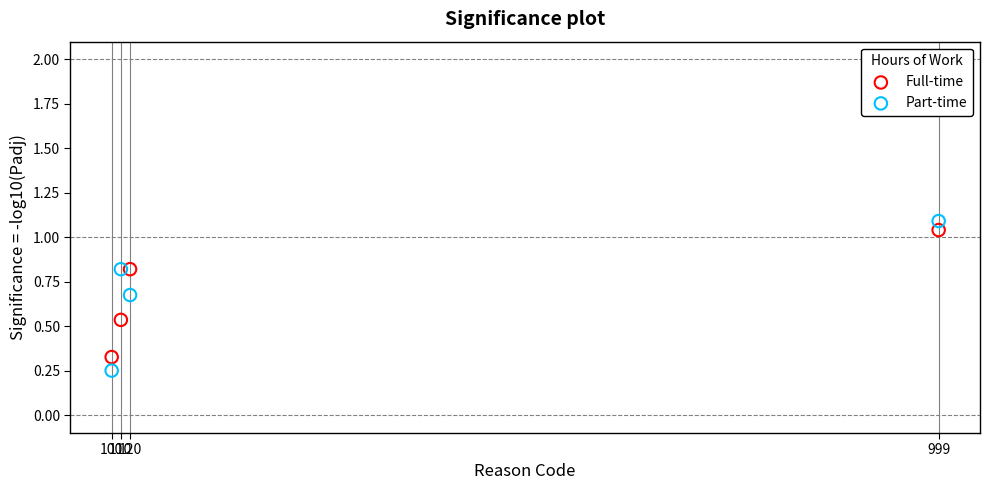

What is the X range (max minus min) for the scatter plot?

899.0